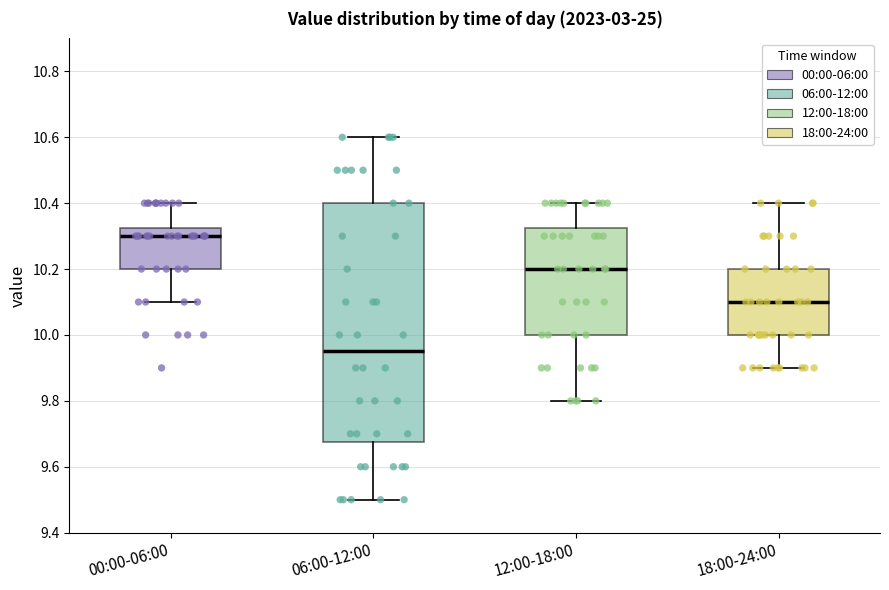

Which box has the lowest median line?

06:00-12:00